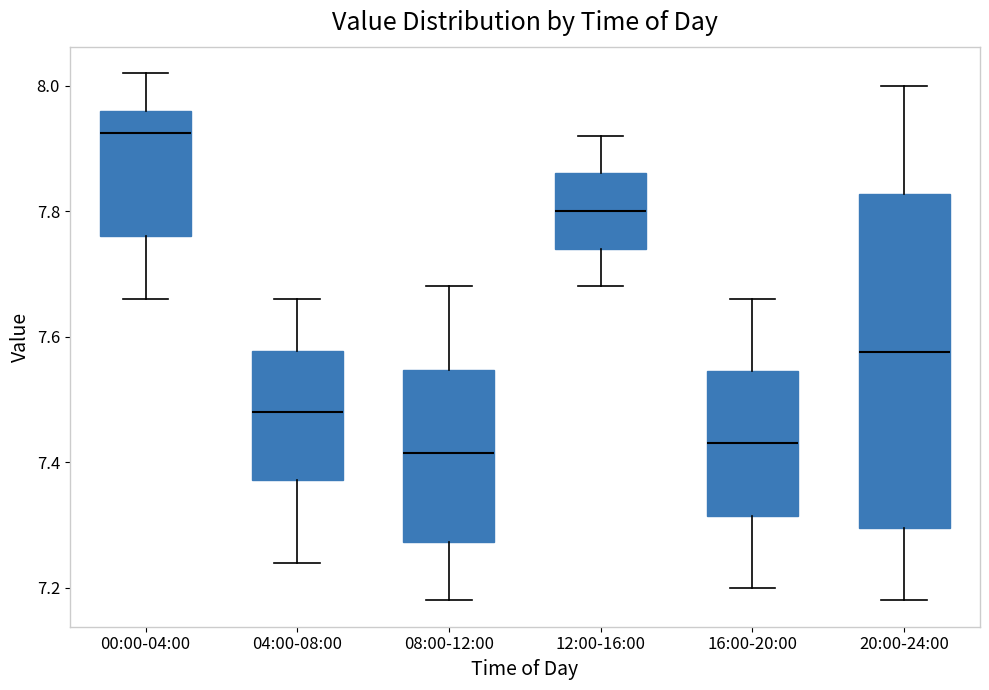

Reading left to right, read every box against the y-axis: the position of its median line, the range the box covers, and the ends of its whiskers. The values are not printed on the chart, so give them approximately, as read against the axis.

00:00-04:00: median 7.92, box 7.76 to 7.96, whiskers 7.66 to 8.02
04:00-08:00: median 7.48, box 7.38 to 7.58, whiskers 7.24 to 7.66
08:00-12:00: median 7.42, box 7.28 to 7.54, whiskers 7.18 to 7.68
12:00-16:00: median 7.80, box 7.74 to 7.86, whiskers 7.68 to 7.92
16:00-20:00: median 7.44, box 7.32 to 7.54, whiskers 7.20 to 7.66
20:00-24:00: median 7.58, box 7.30 to 7.82, whiskers 7.18 to 8.00